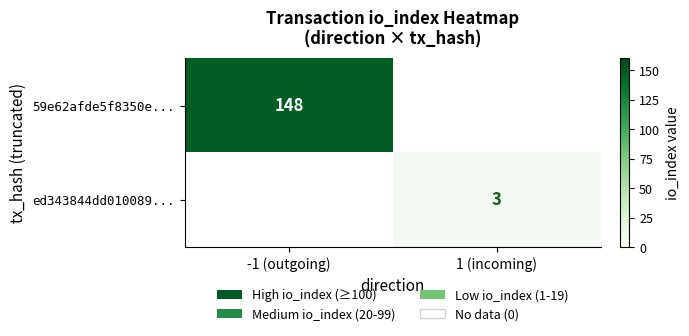

Rank the series by their average value, from highest to lowest.

59e62afde5f8350e..., ed343844dd010089...